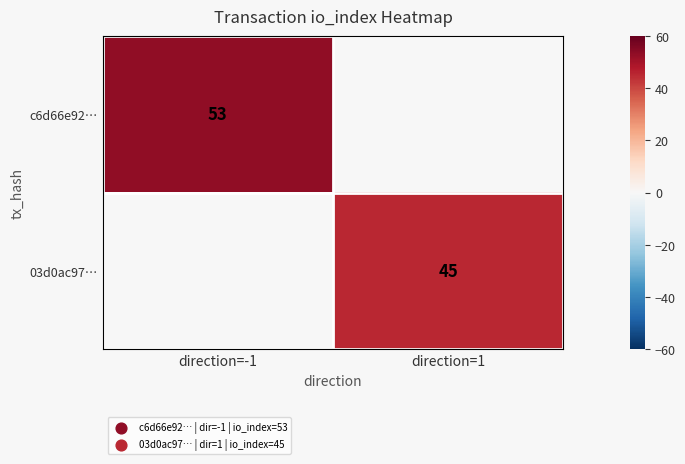

The c6d66e92… series shows 95 at direction=-1. True or false?

False